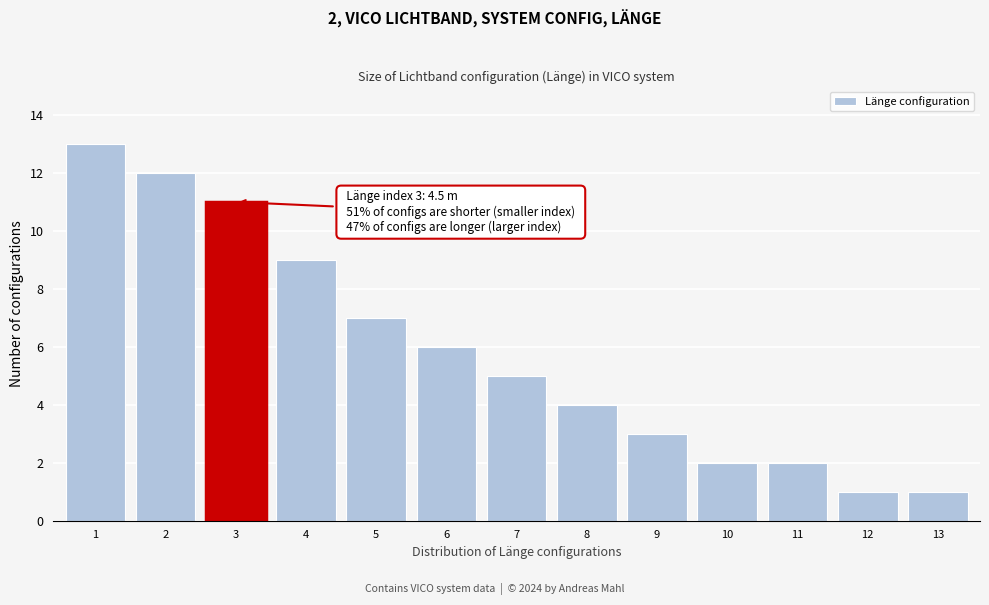

Reading left to right, list all the values displayed in this chart.

13	12	11	9	7	6	5	4	3	2	2	1	1